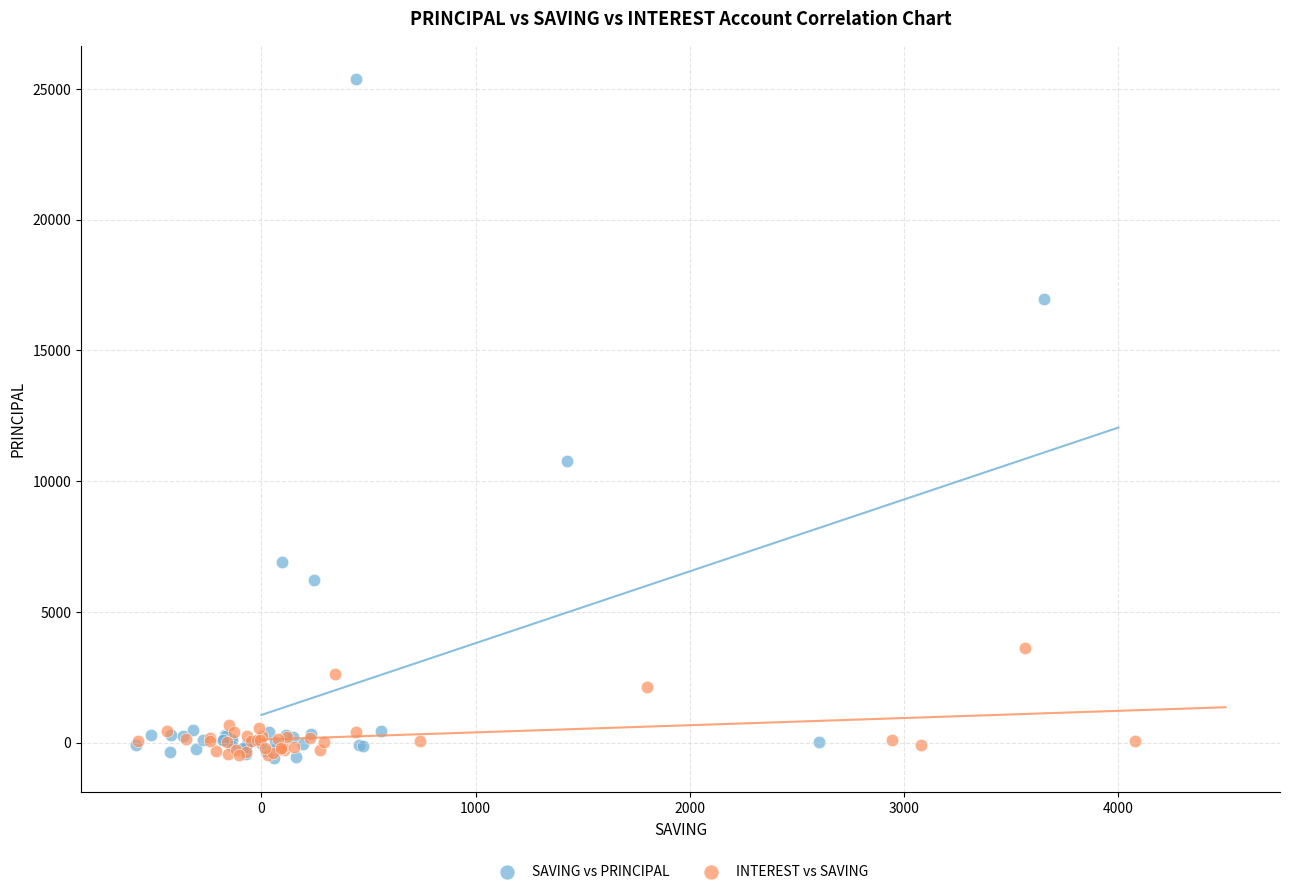

What are all the series names shown in the legend?

SAVING vs PRINCIPAL, INTEREST vs SAVING